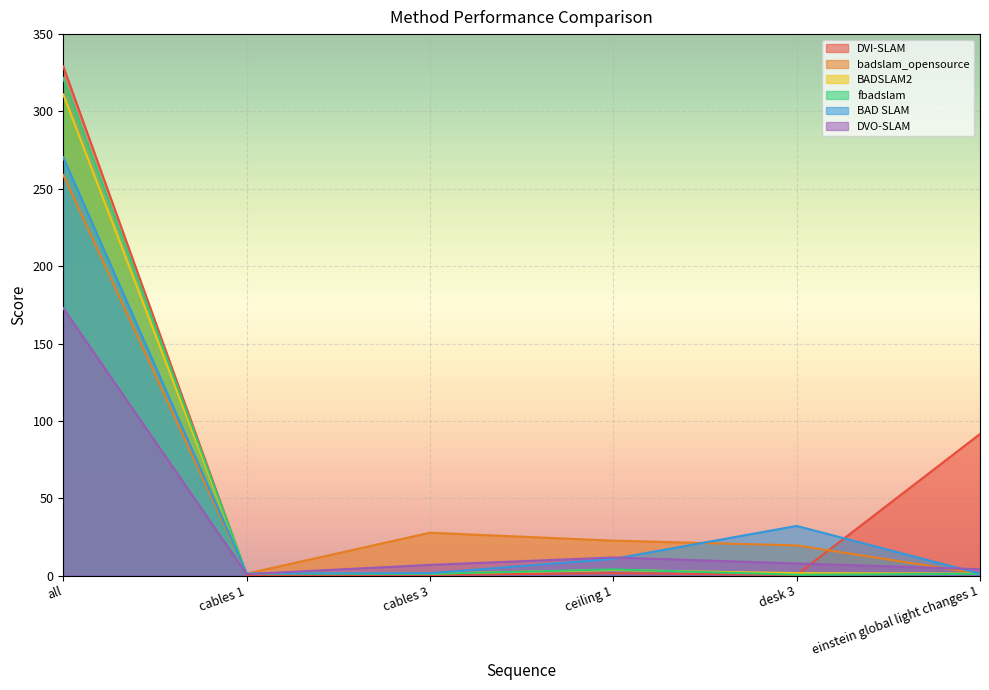

Where is the first local maximum for DVI-SLAM?

ceiling 1